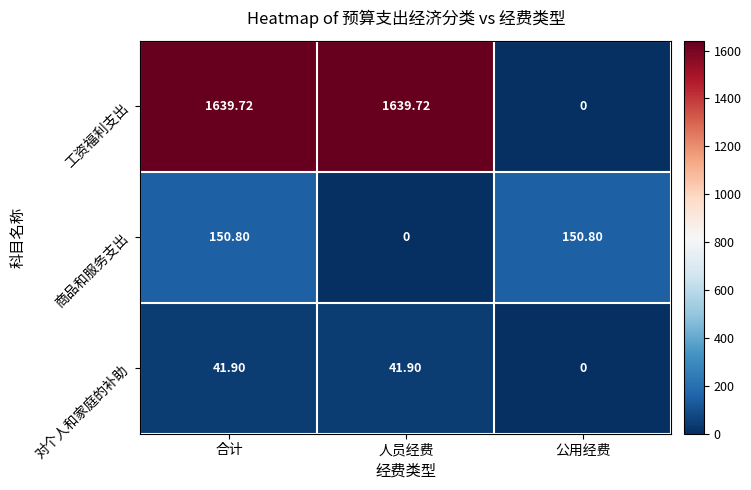

What is the total value across all series at 人员经费?

1681.6